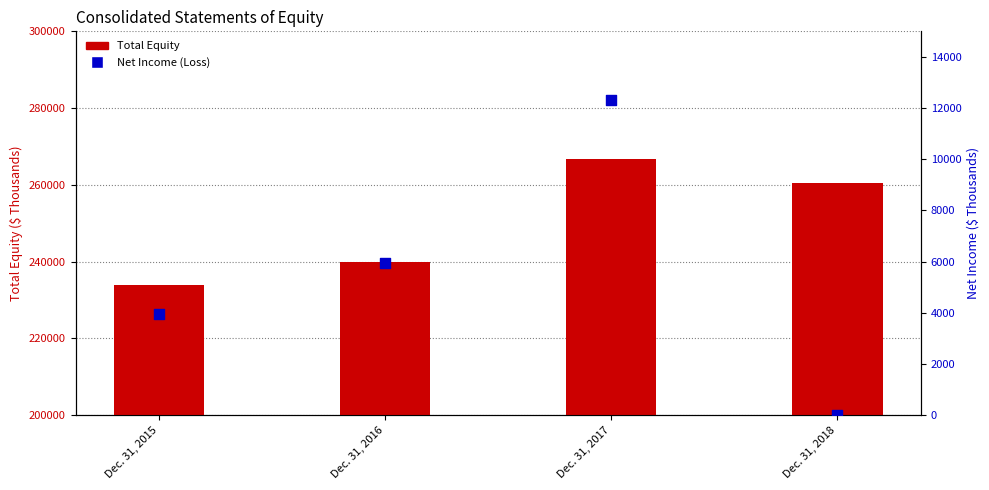

Which series has the largest total across all categories?

Total Equity